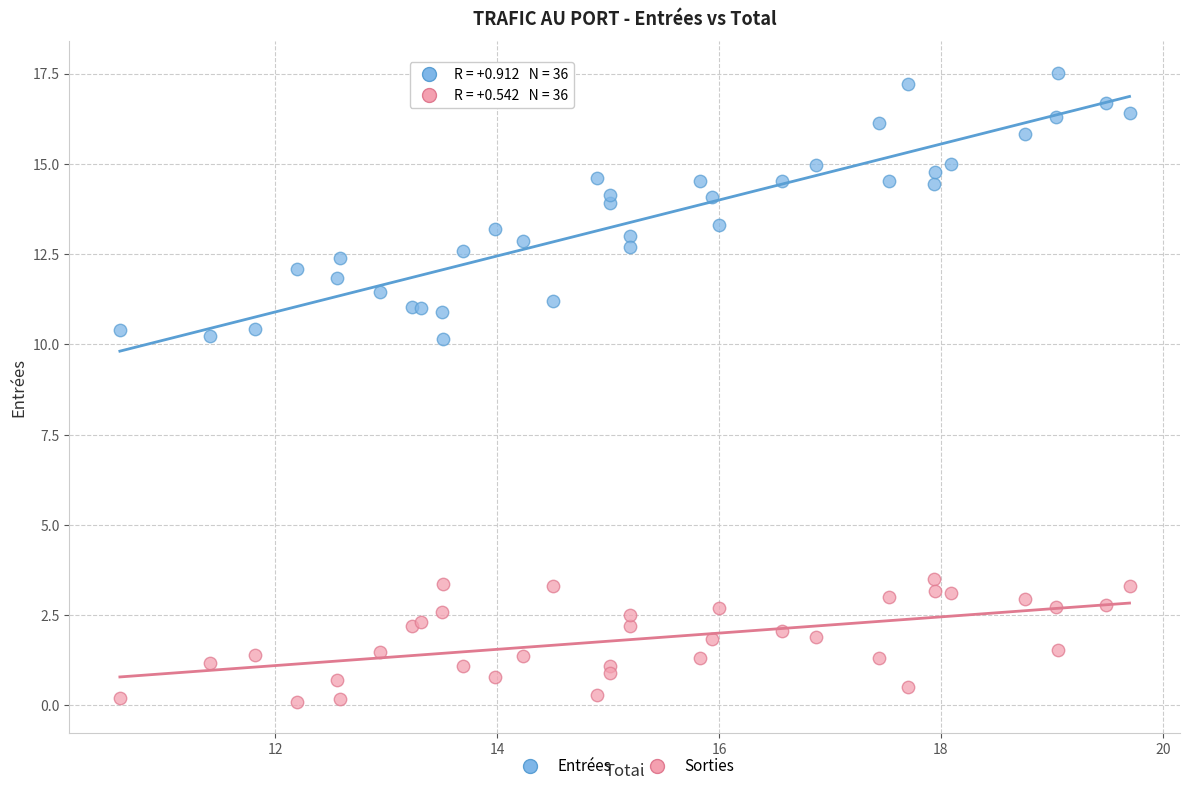

What is the X range (max minus min) for the scatter plot?

9.1